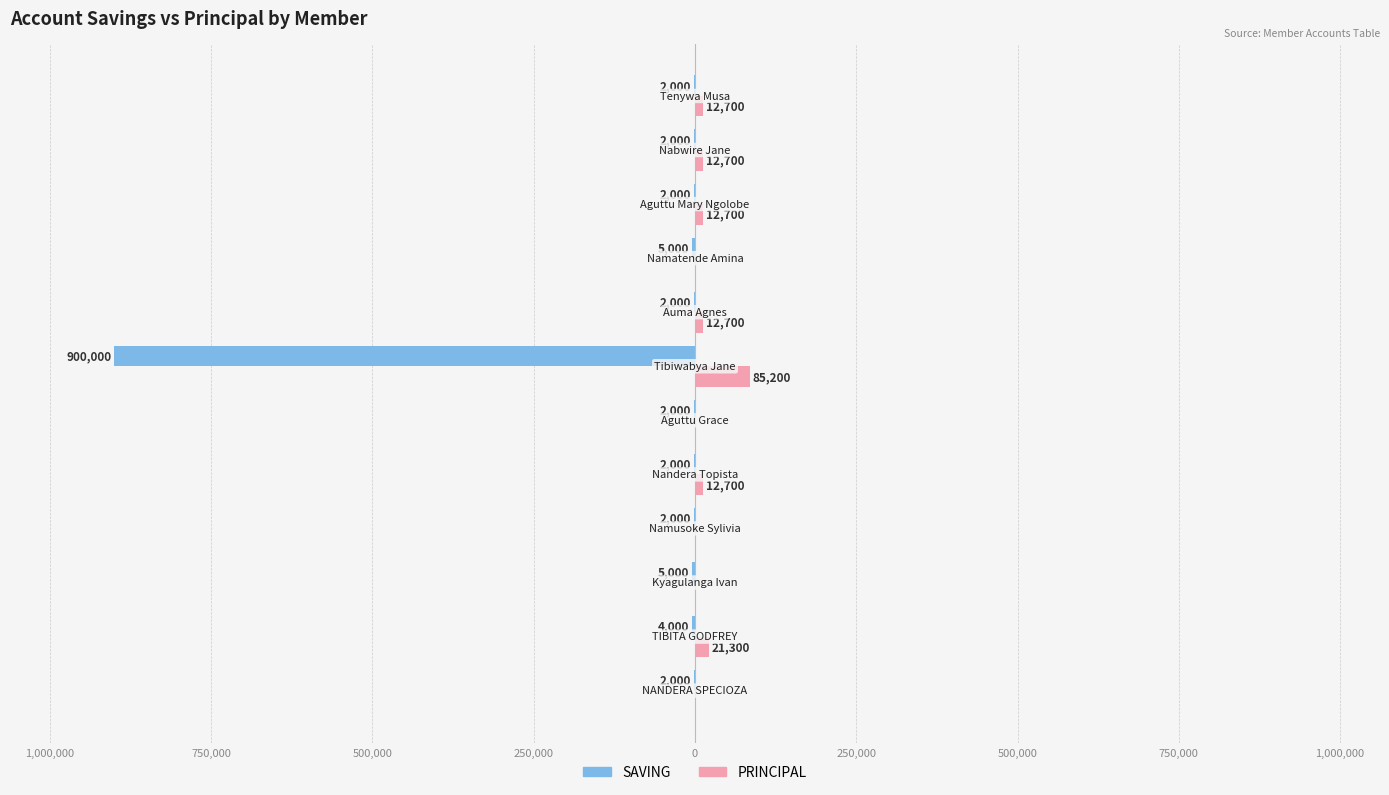

What are all the series names shown in the legend?

SAVING, PRINCIPAL